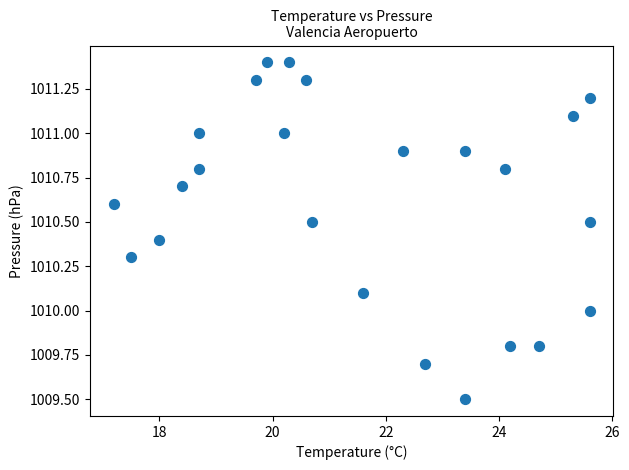

What is the range of X values (max minus min)?

8.4